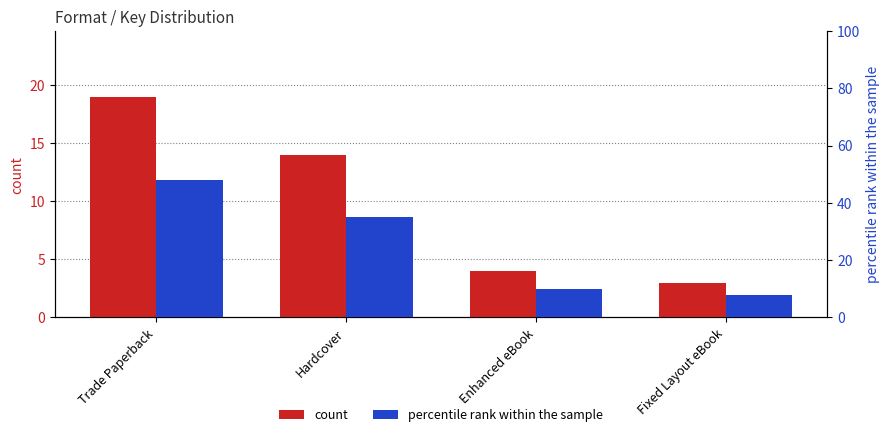

List the labels in order of percentile rank within the sample value, smallest first.

Fixed Layout eBook, Enhanced eBook, Hardcover, Trade Paperback